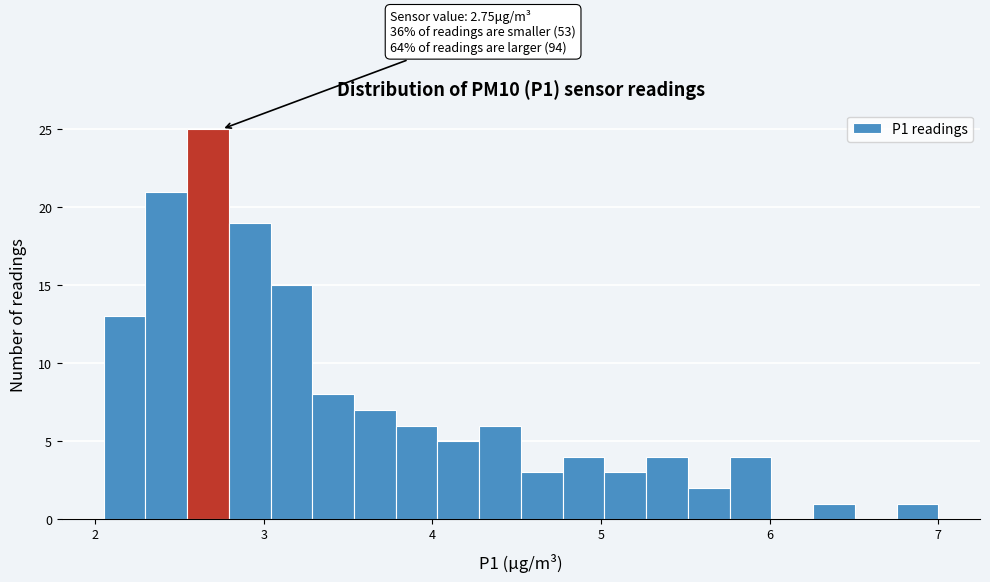

Around what value on the x-axis is the tallest bar? Give the approximate position of its centre, as read against the axis.

2.7